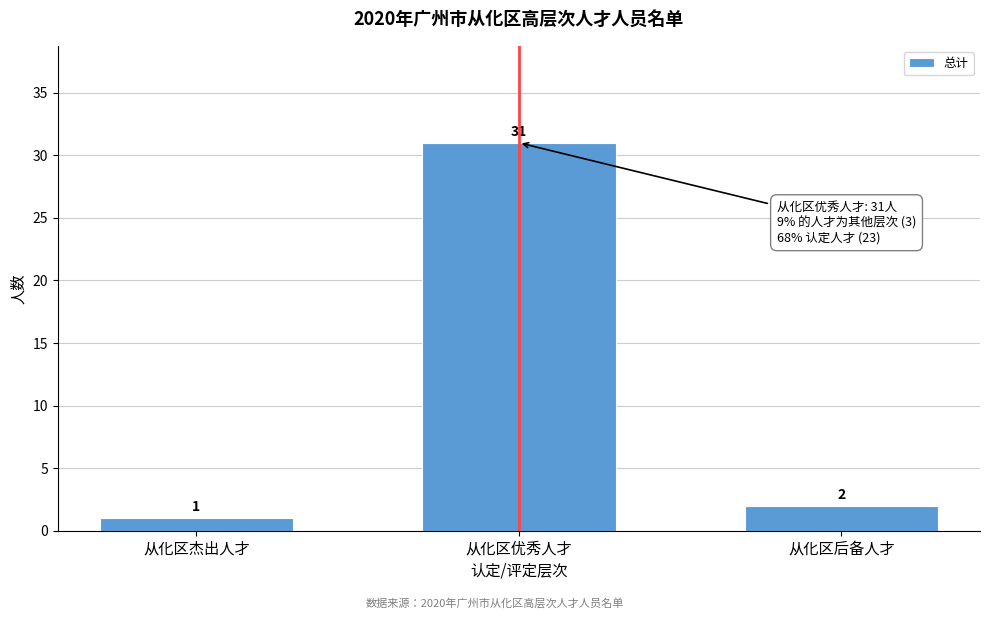

Reading right to left, what are all the values shown in this chart?

2	31	1